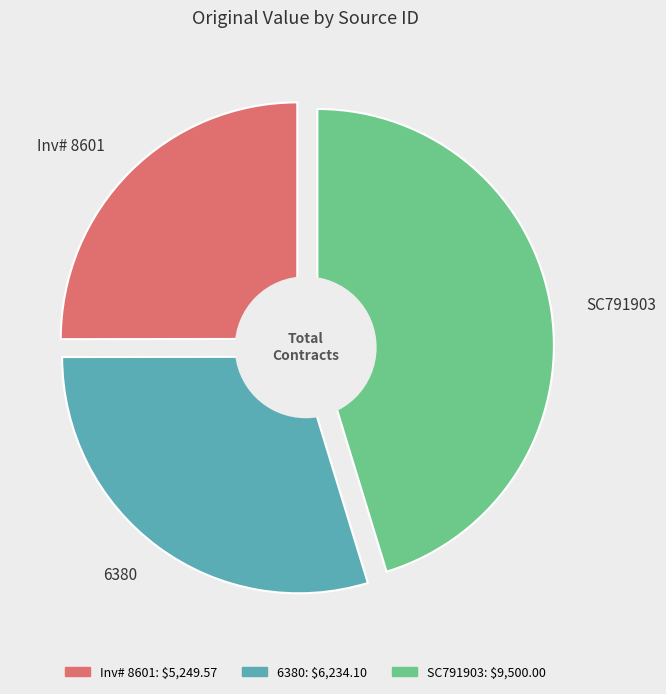

To the nearest percent, what is the difference between the 6380 and Inv# 8601 slice percentages?

5%